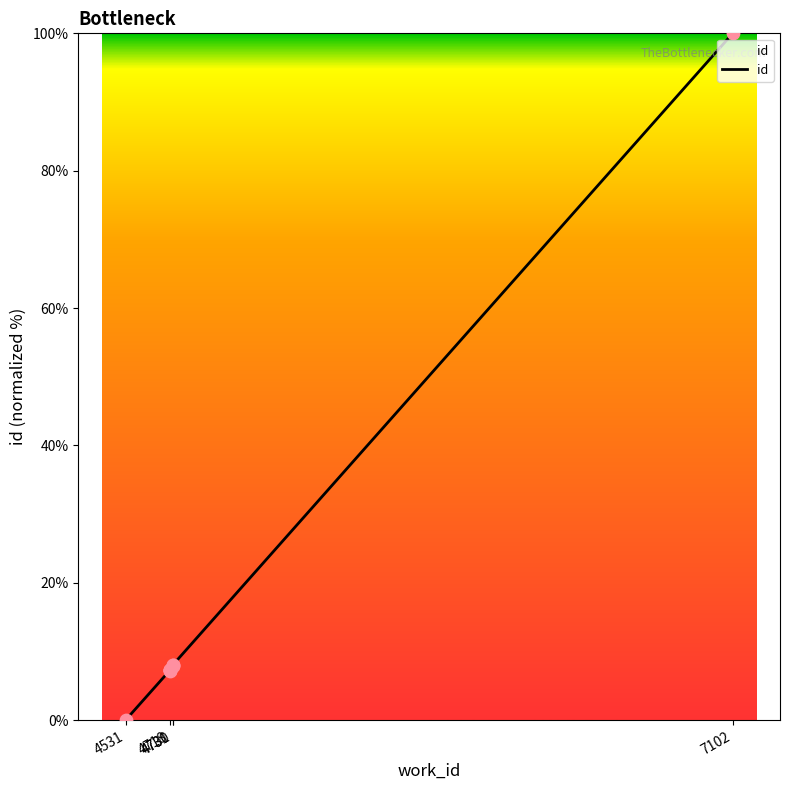

What is the change in value from 4718 to 4731?

+0.7